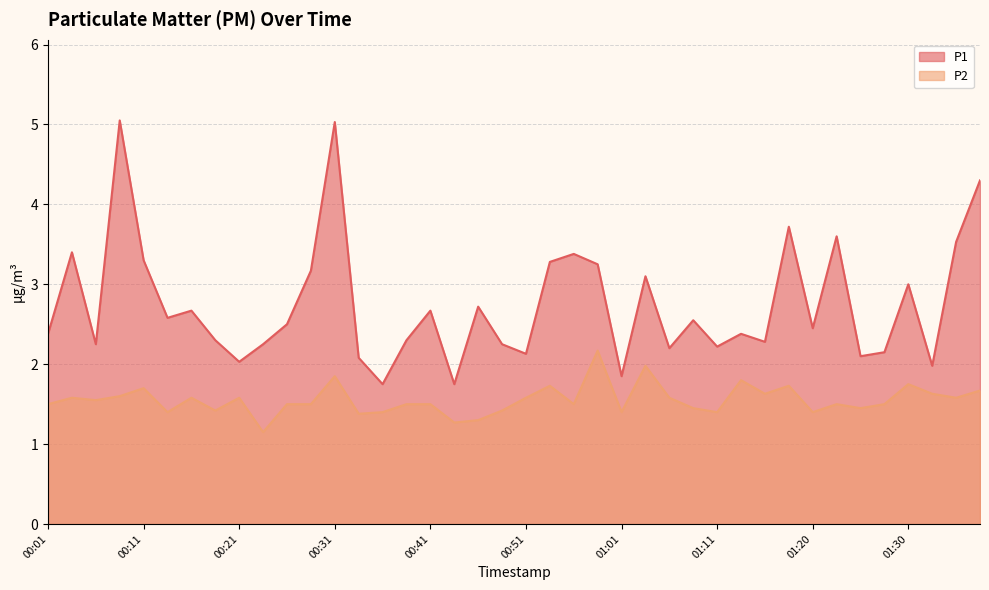

What is the total value across all series at 01:13?

4.2